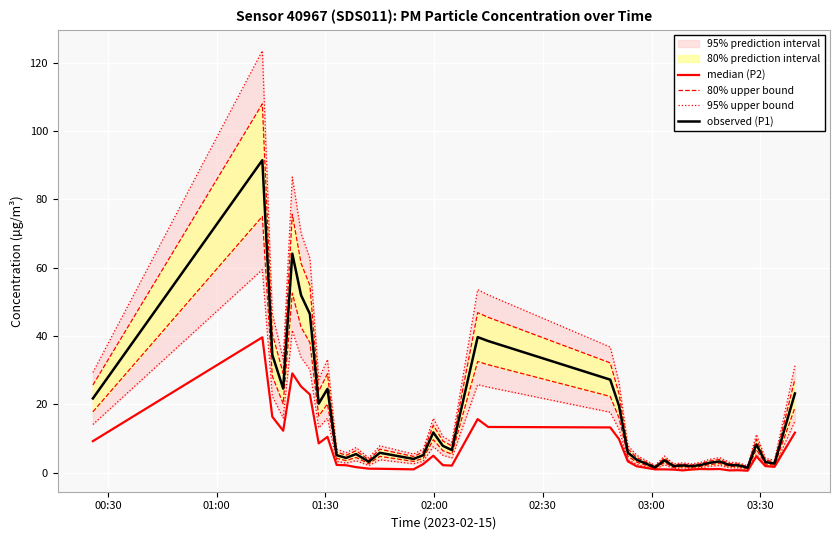

True or false: 80% upper bound and 95% upper bound intersect in this chart.

False